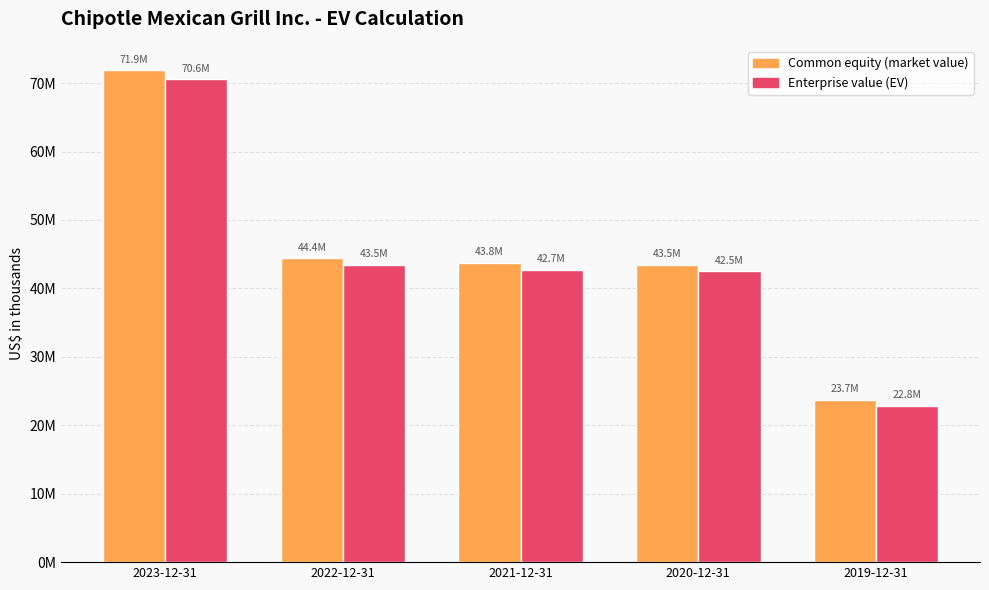

Does the chart contain any negative values?

No